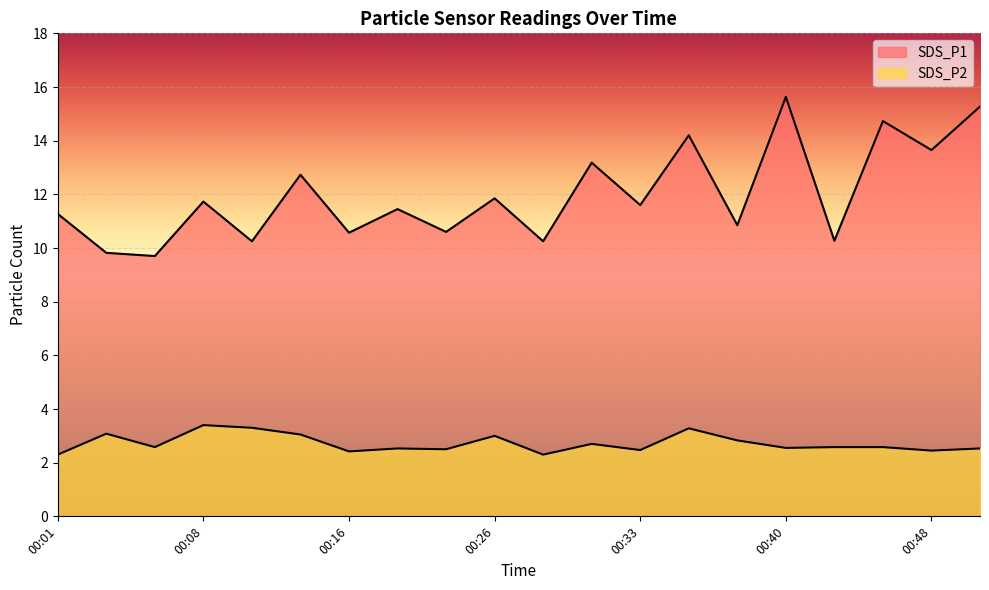

In SDS_P1, how many points are higher than both neighbors (excluding endpoints)?

8